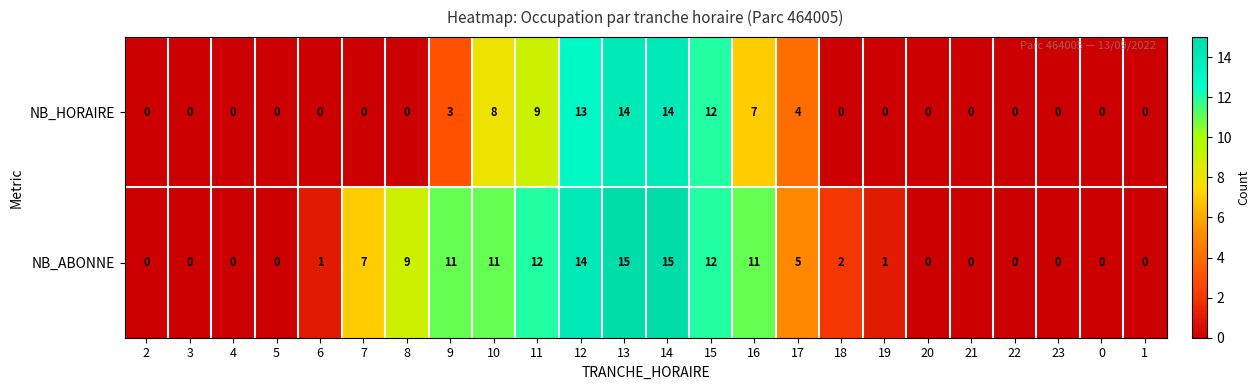

What is the sum of all NB_ABONNE values?

126